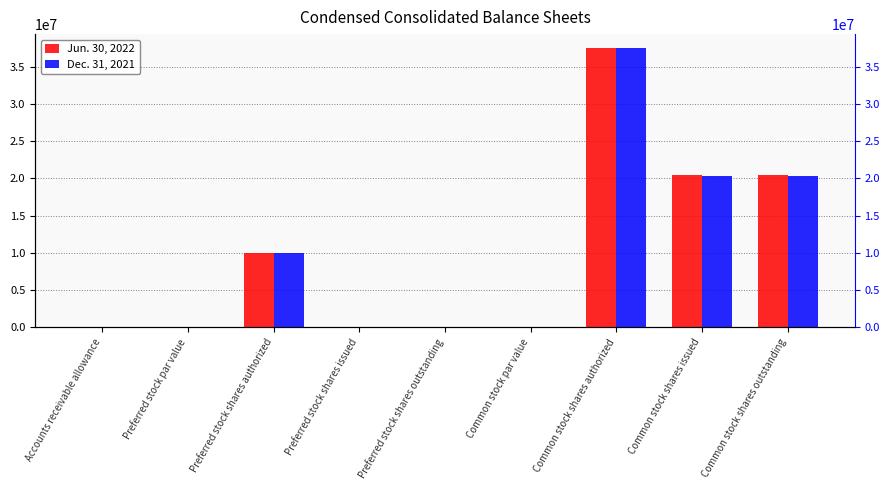

What is the sum of the Dec. 31, 2021 values at Common stock shares authorized and Common stock shares issued?

57874406